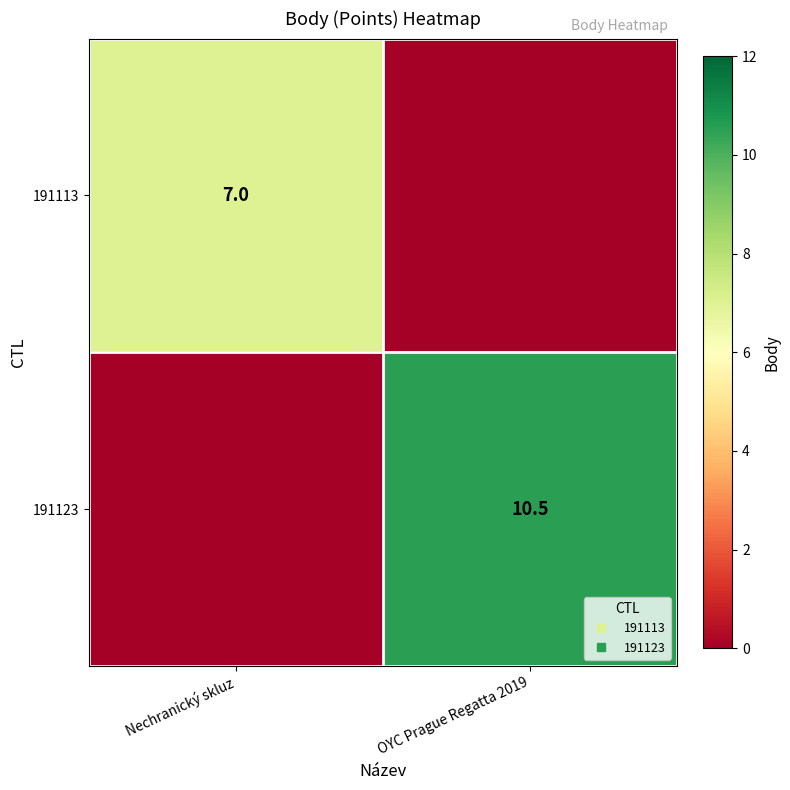

True or false: 191123 has a value of 0.0 at Nechranický skluz.

True